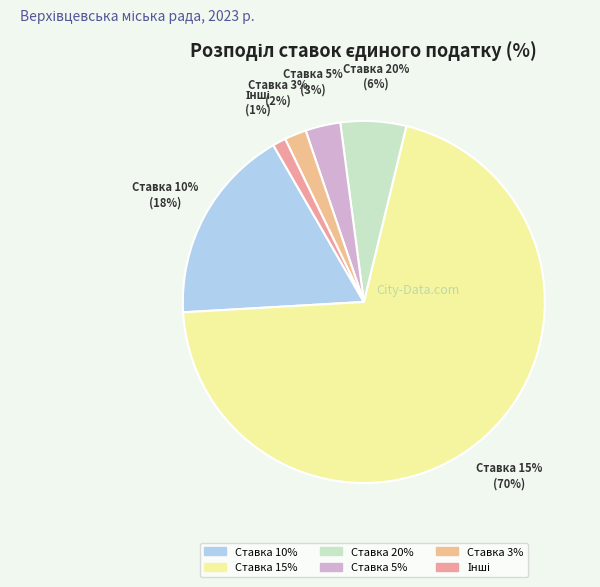

What percentage is the Ставка 15% slice, to the nearest percent?

70%